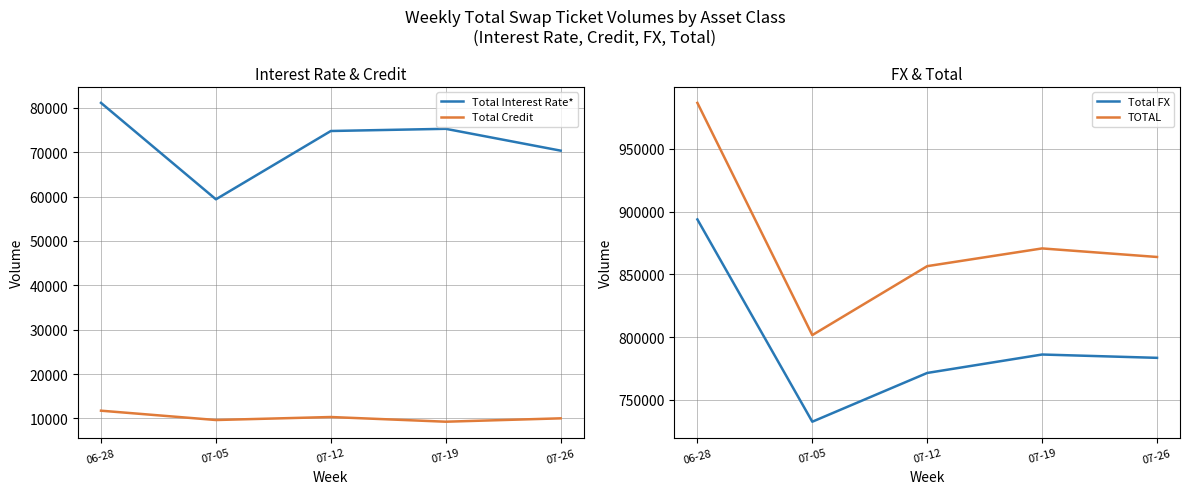

Reading left to right, extract all data points from this chart.

Total Interest Rate*: 06-28=81152	07-05=59401	07-12=74808	07-19=75302	07-26=70377
Total Credit: 06-28=11725	07-05=9622	07-12=10297	07-19=9239	07-26=10001
Total FX: 06-28=893826	07-05=732630	07-12=771486	07-19=786178	07-26=783525
TOTAL: 06-28=986703	07-05=801653	07-12=856591	07-19=870720	07-26=863903